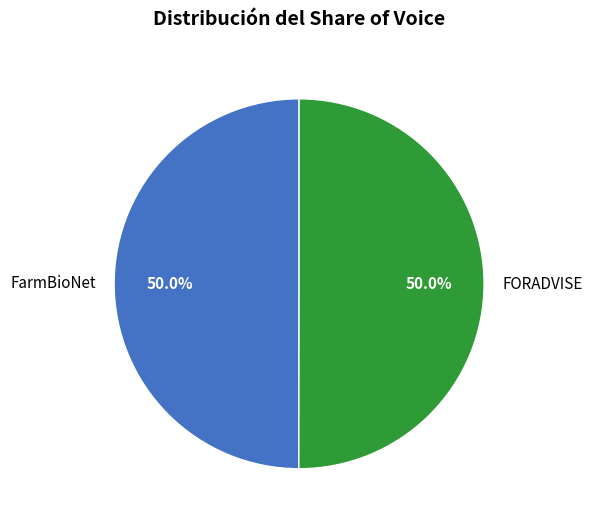

What is the ratio of the value at FarmBioNet to the value at FORADVISE?

1.0